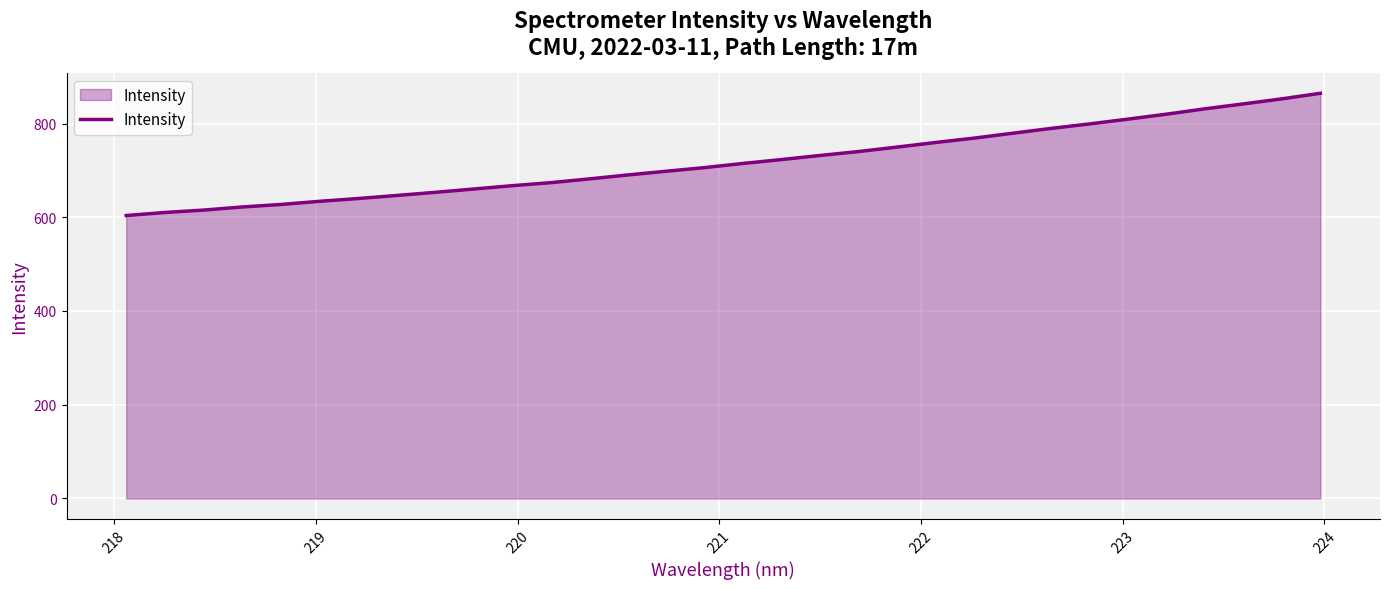

Does the chart have visible grid lines?

Yes